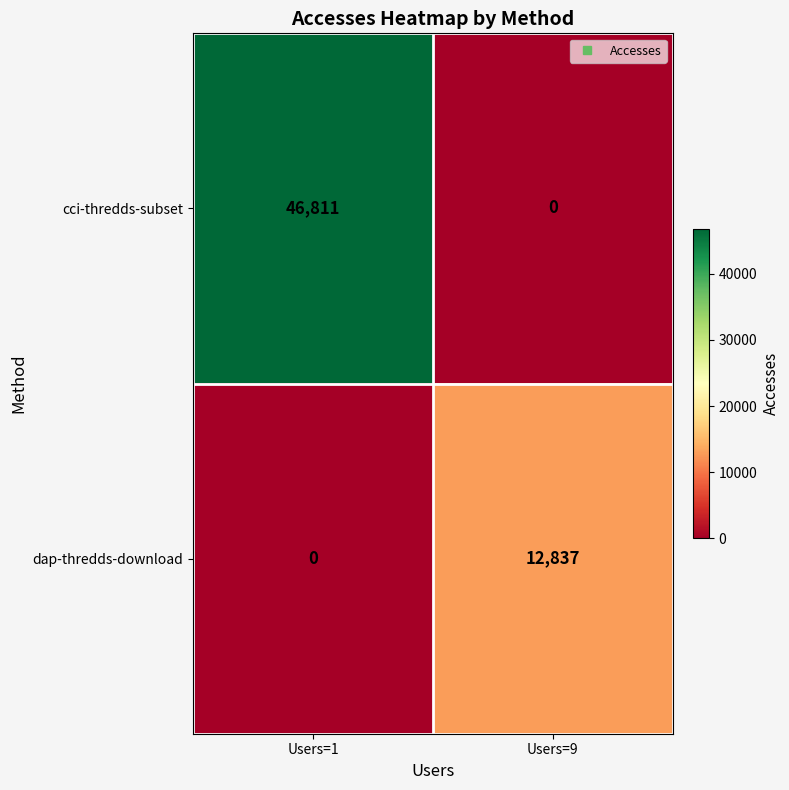

What is the sum of the dap-thredds-download values at Users=9 and Users=1?

12837